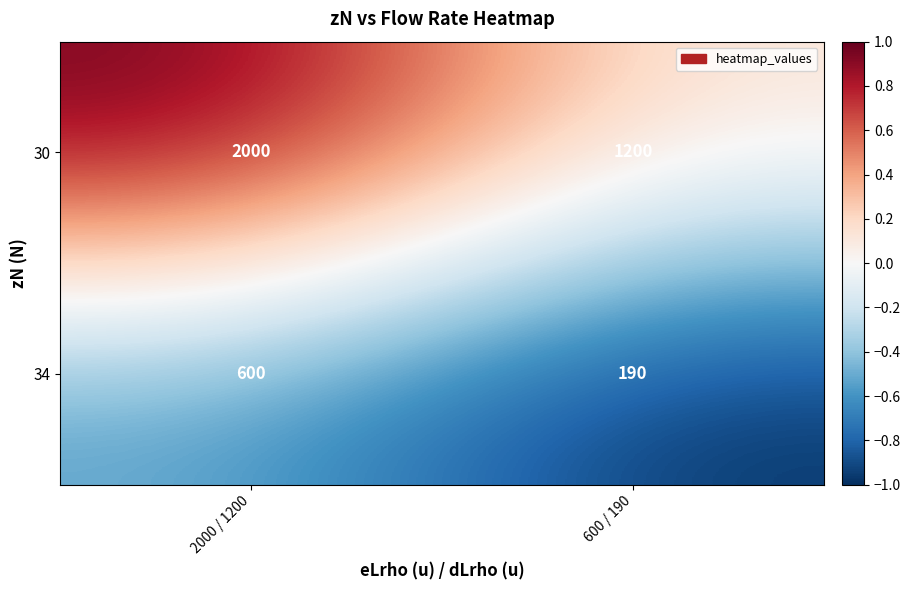

Reading right to left, list all the values displayed in this chart.

30: 600 / 190=1200	2000 / 1200=2000
34: 600 / 190=190	2000 / 1200=600